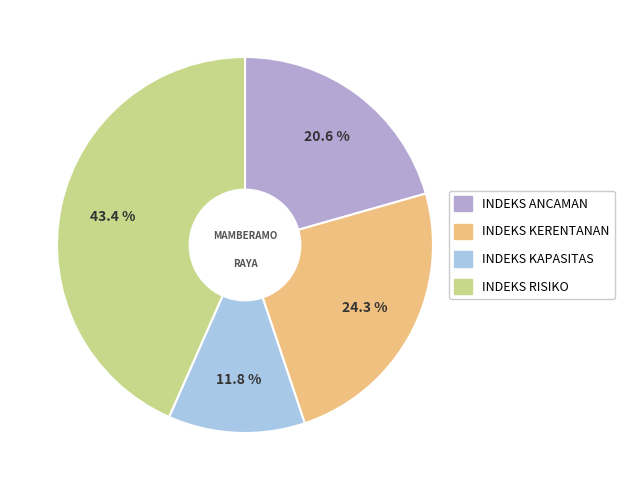

Which has a higher value, INDEKS ANCAMAN or INDEKS KERENTANAN?

INDEKS KERENTANAN